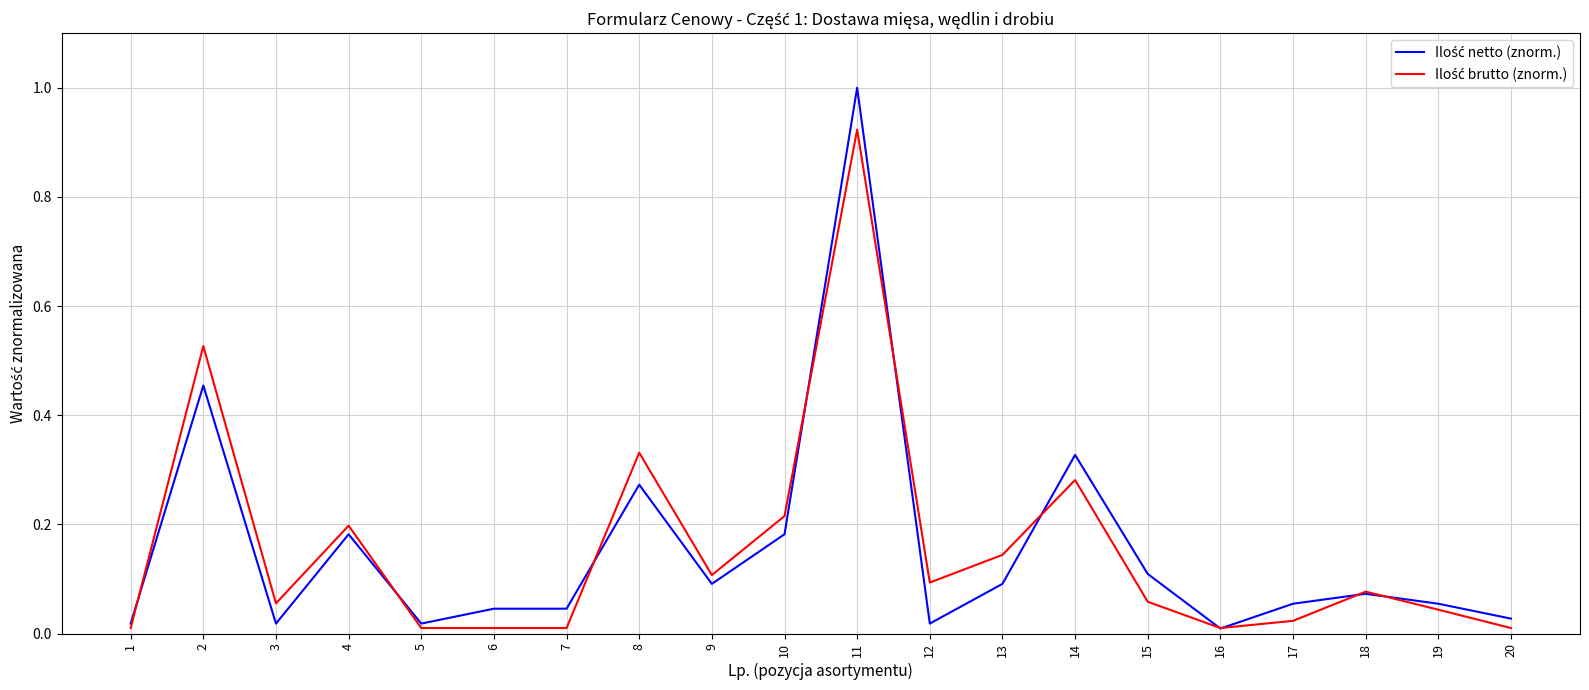

Which category has the highest value across all series?

11